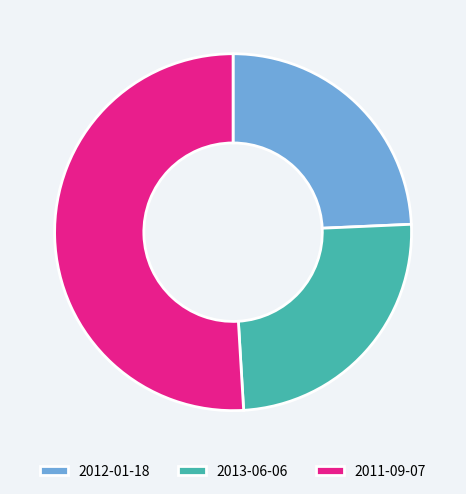

Count the number of slices in the pie.

3